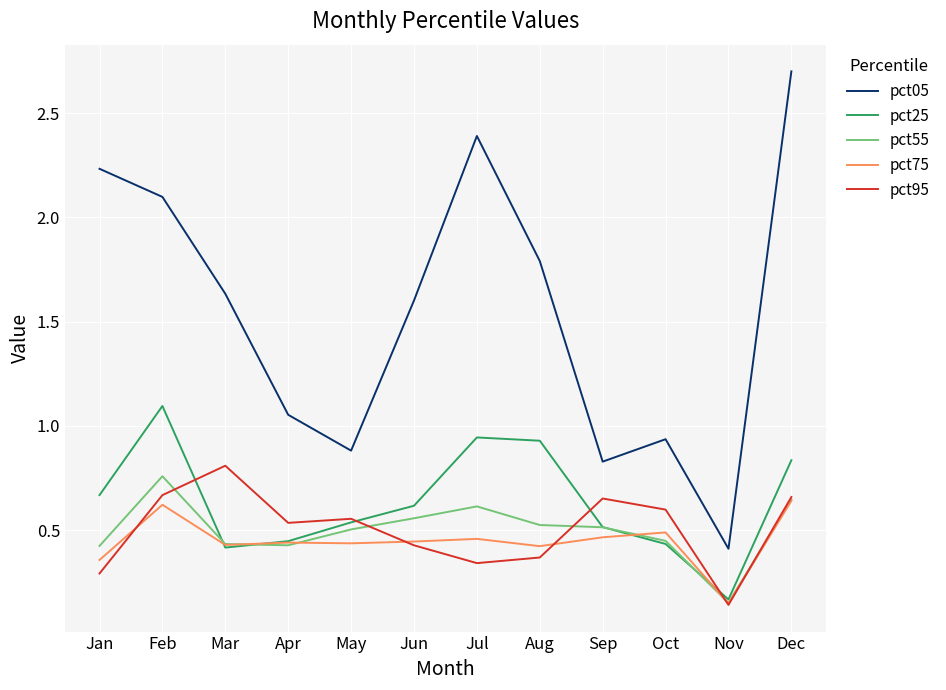

What is the total value across all series at Nov?

1.0